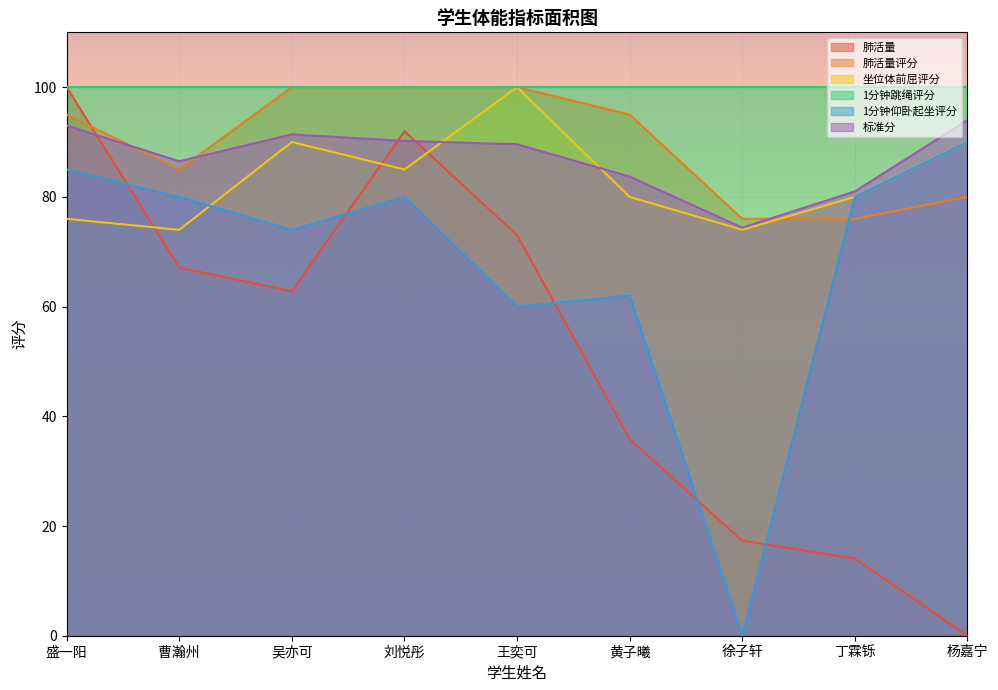

Count the number of data series in this chart.

6